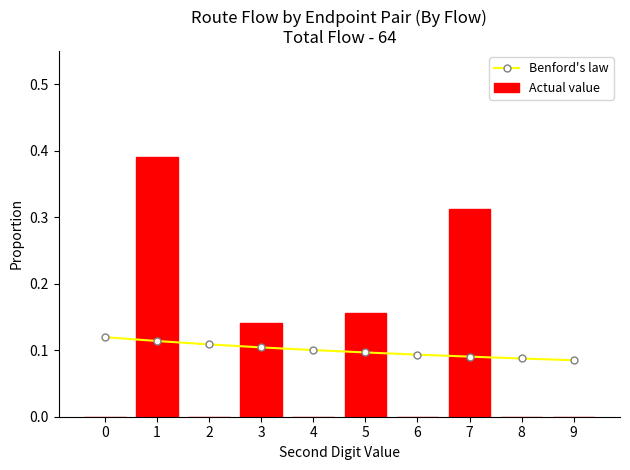

Count the Actual value values in the range 0 to 1.

10